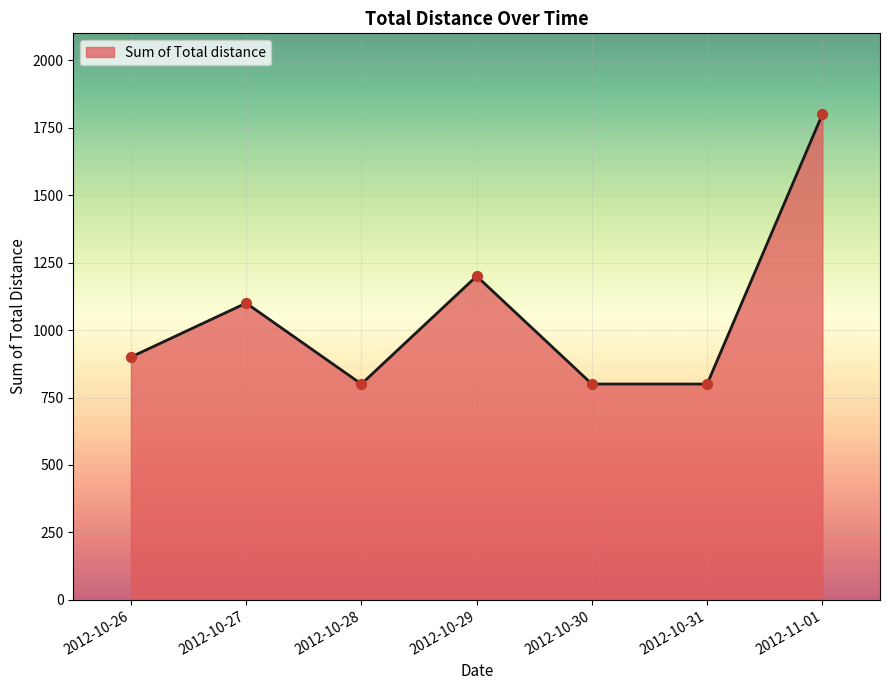

Which has a higher value, 2012-10-27 or 2012-10-26?

2012-10-27